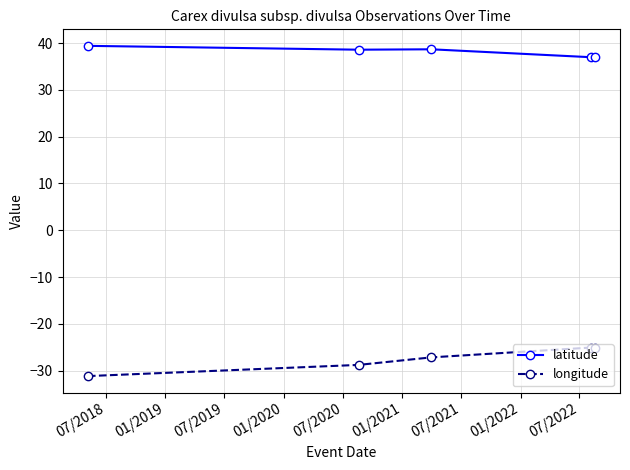

At how many categories does at least one series exceed 26?

5